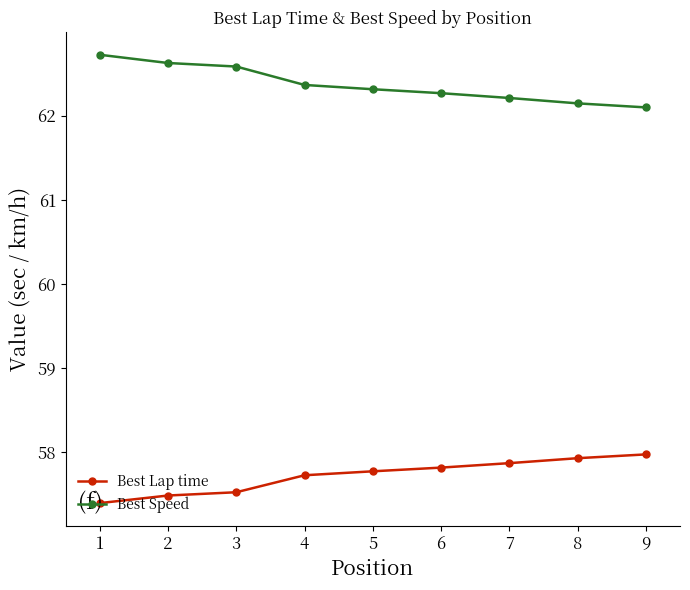

How many categories are shown in the chart?

9